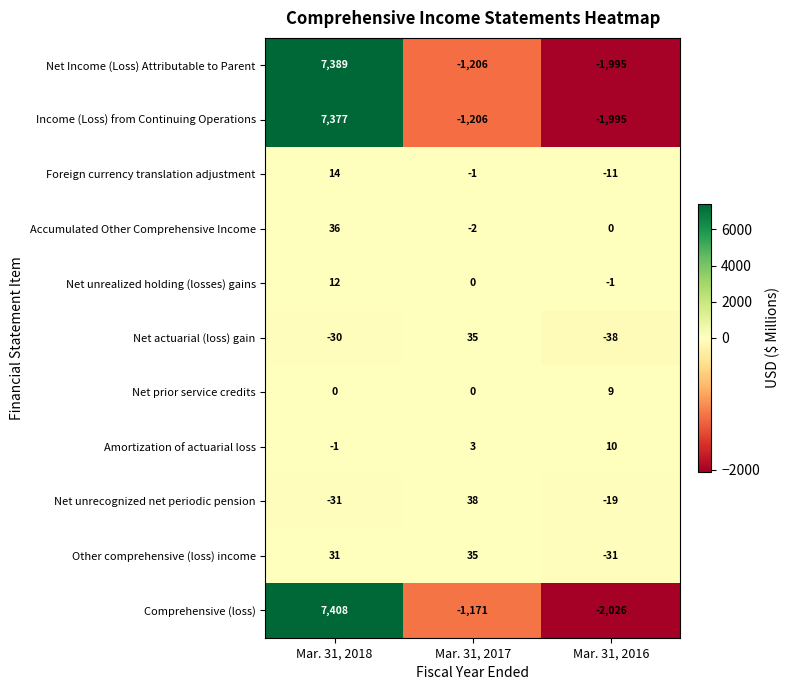

Rank the categories by Other comprehensive (loss) income value from highest to lowest.

Mar. 31, 2017, Mar. 31, 2018, Mar. 31, 2016